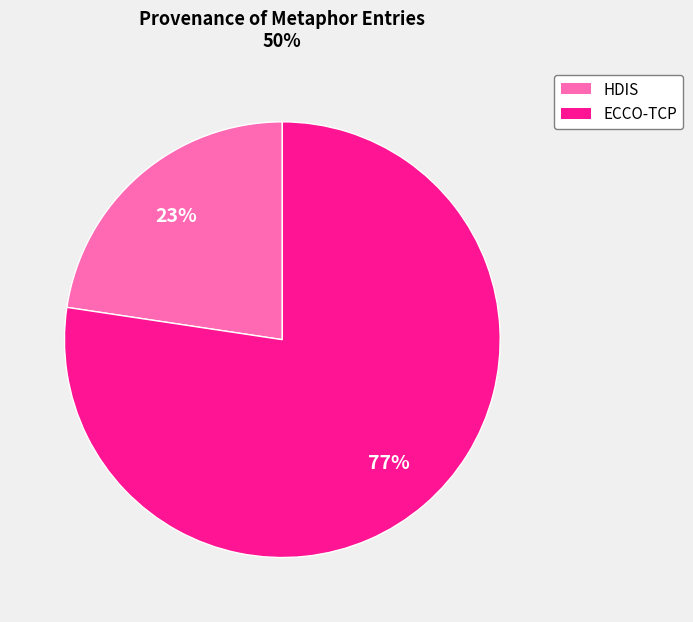

Rank the categories by value from lowest to highest.

HDIS, ECCO-TCP